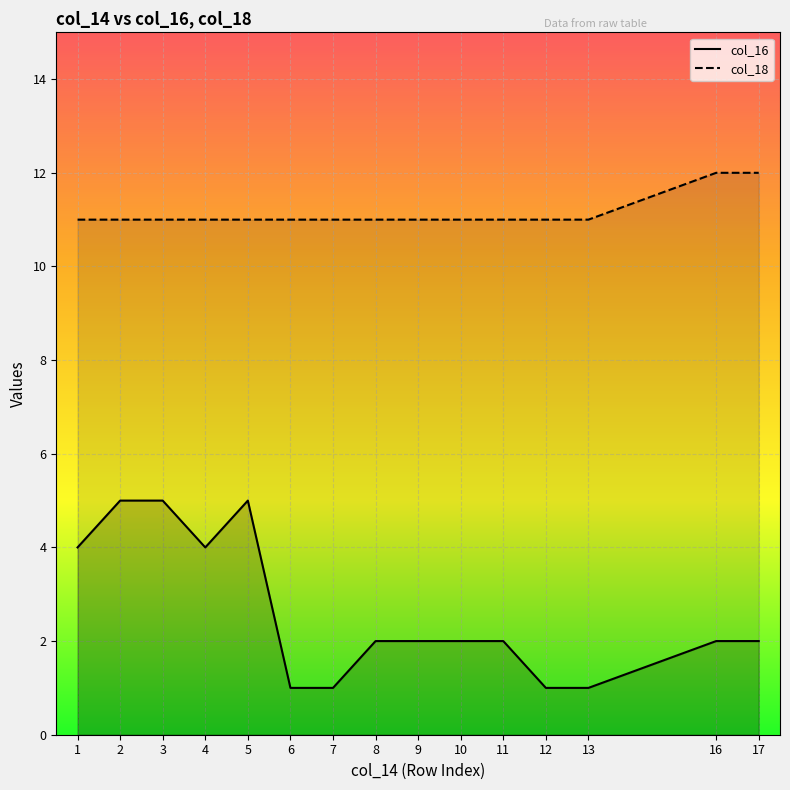

List the labels in order of col_16 value, largest first.

2, 3, 5, 1, 4, 8, 9, 10, 11, 16, 17, 6, 7, 12, 13